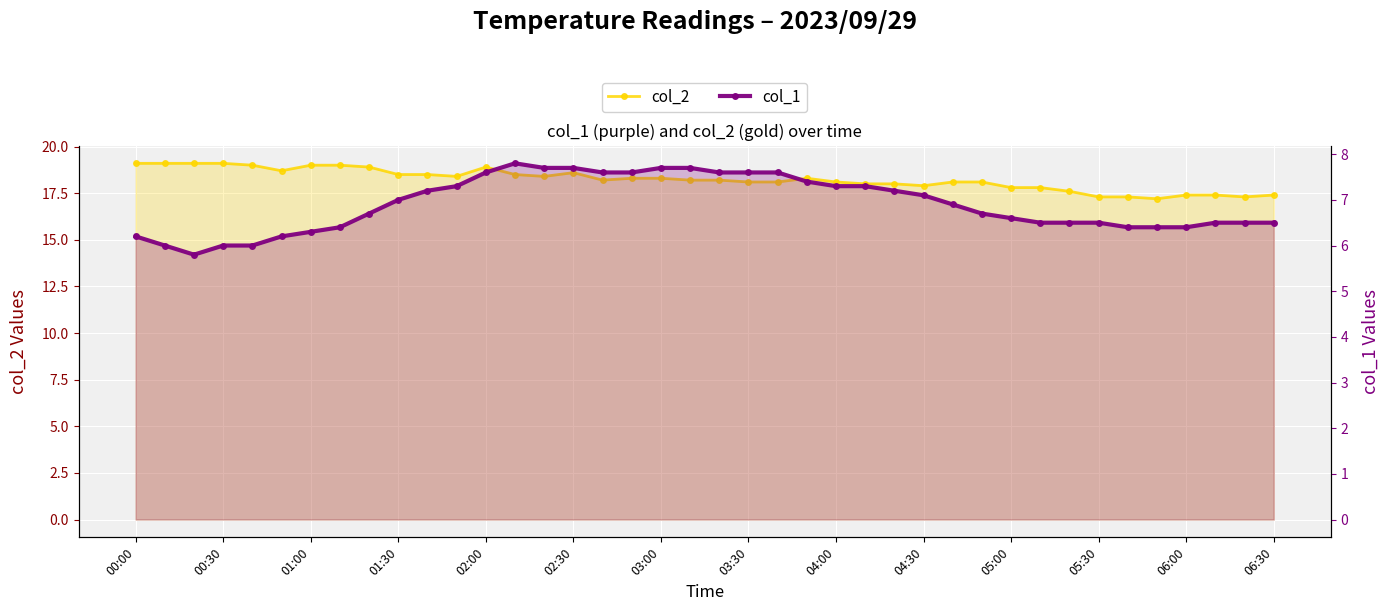

True or false: col_2 and col_1 intersect in this chart.

False